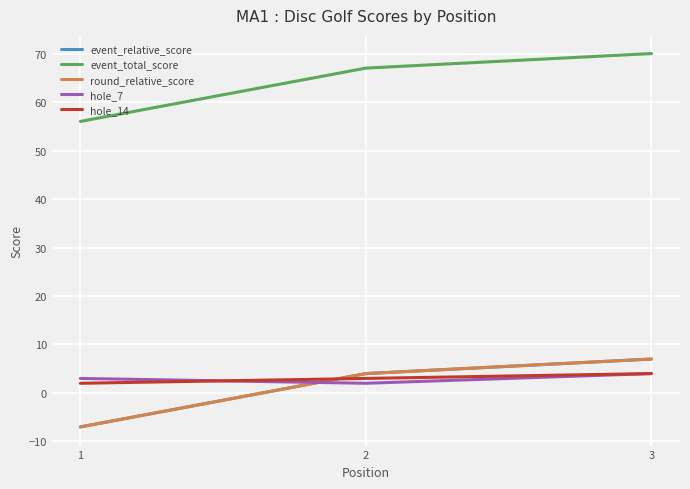

Does the chart display data point markers on the line(s)?

No